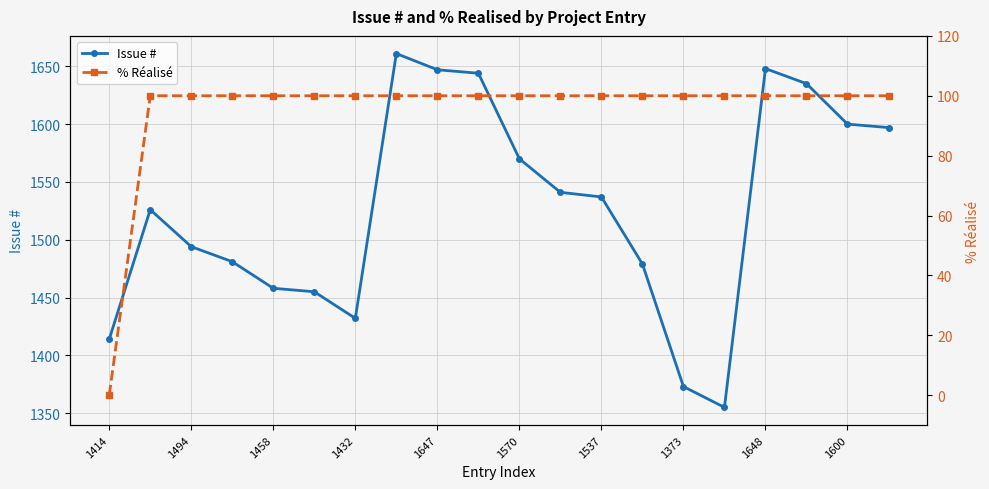

The value of Issue # at 11 is 1541. True or false?

True